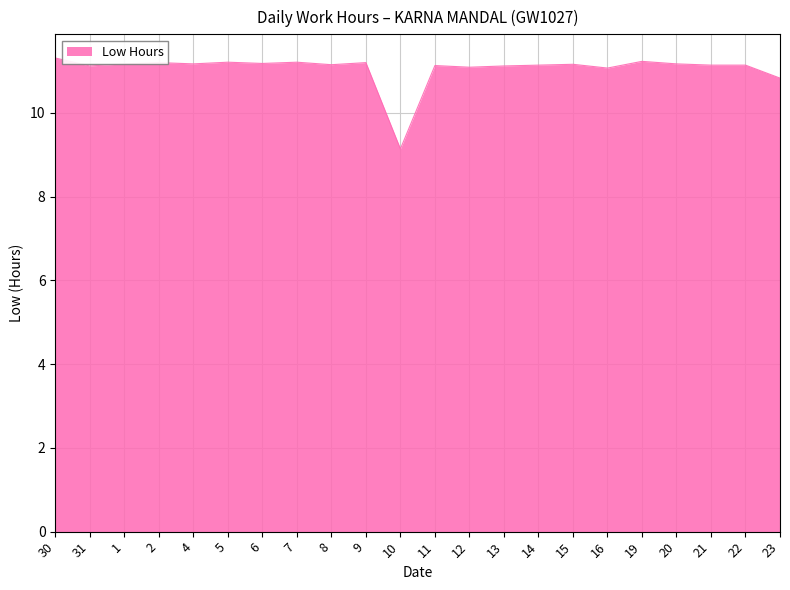

How many lines are shown in the chart?

1